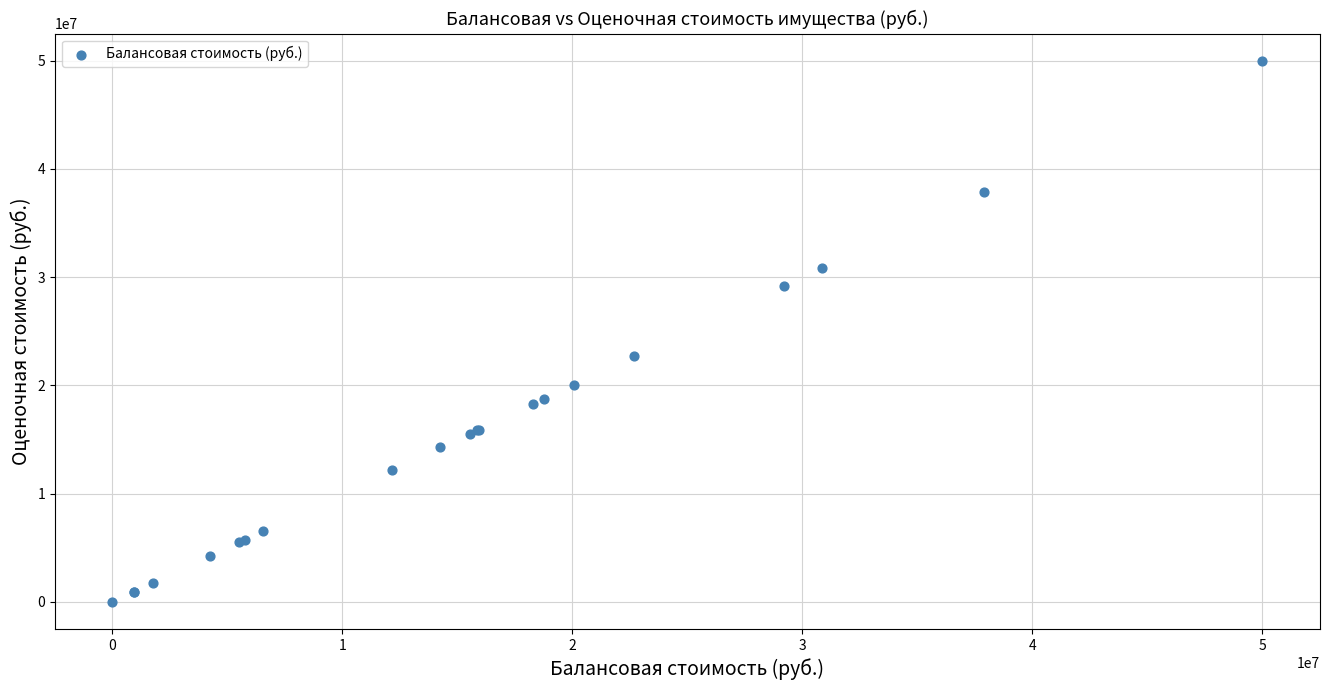

What Y value in the scatter plot is closest to 25001684?

22697721.9